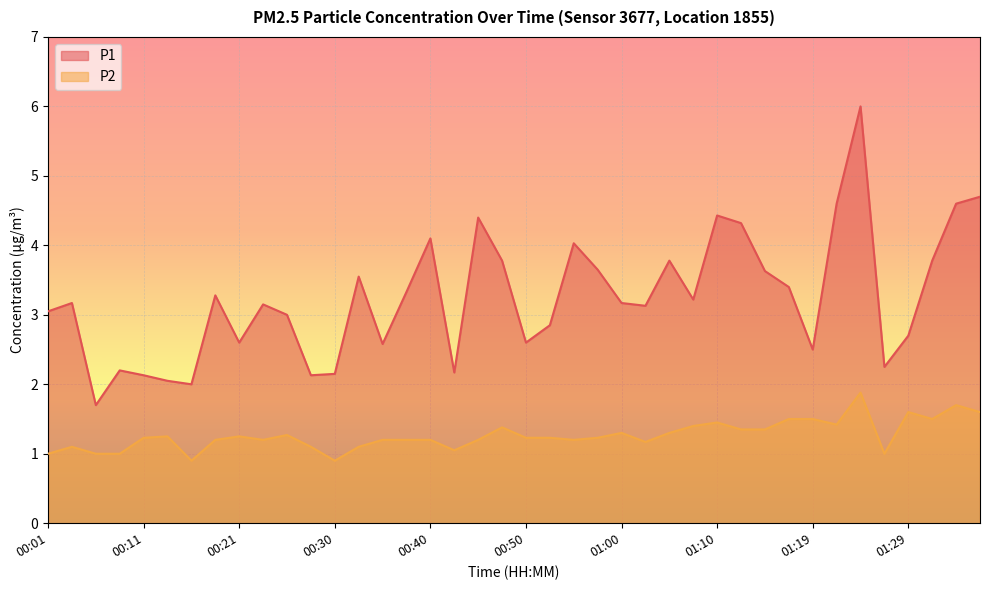

What is the sum of all P1 values?

129.9